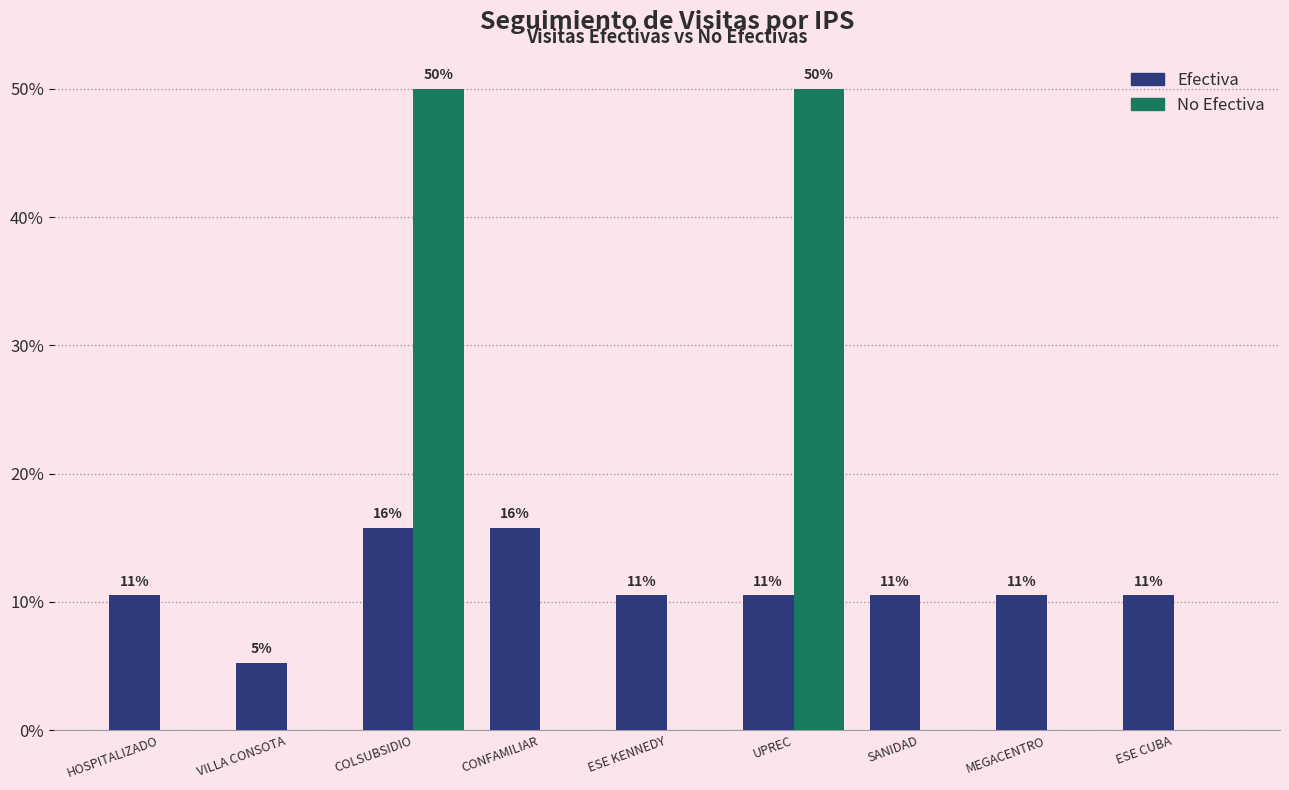

Which series has the widest spread of values?

No Efectiva